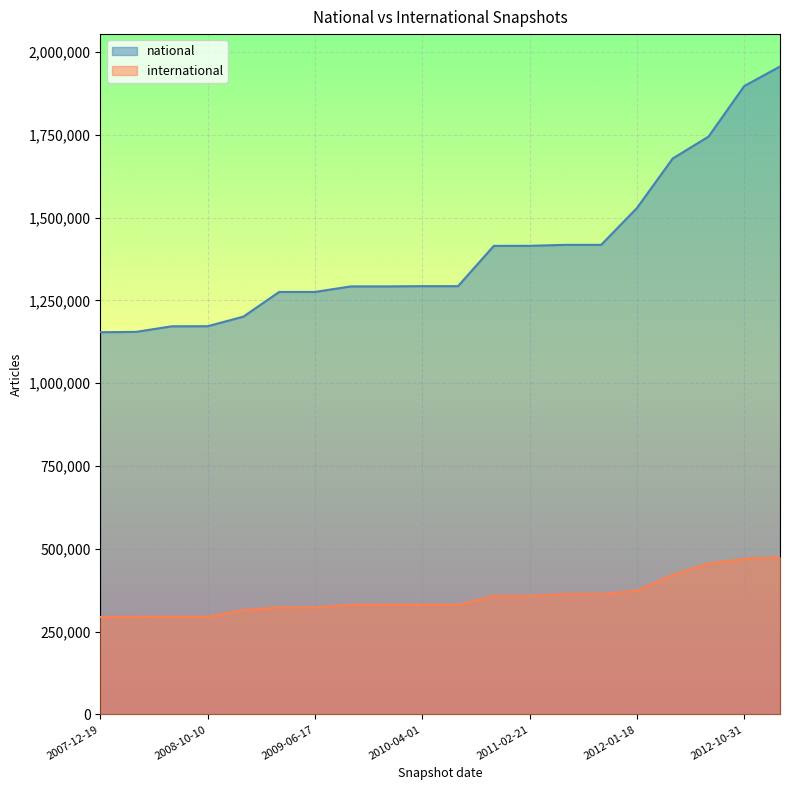

True or false: national and international cross at least once.

False